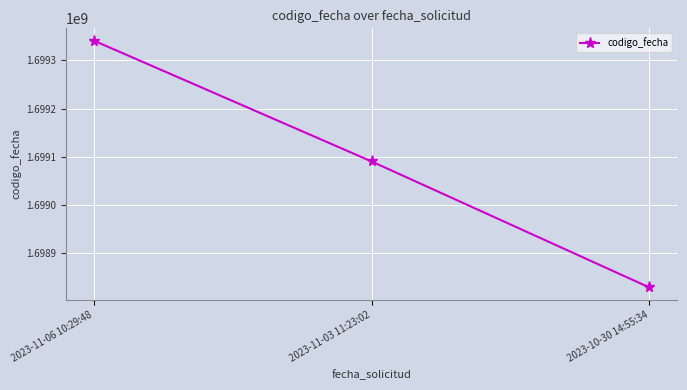

Reading left to right, transcribe all the data shown in this chart.

1699340867	1699090106	1698828570